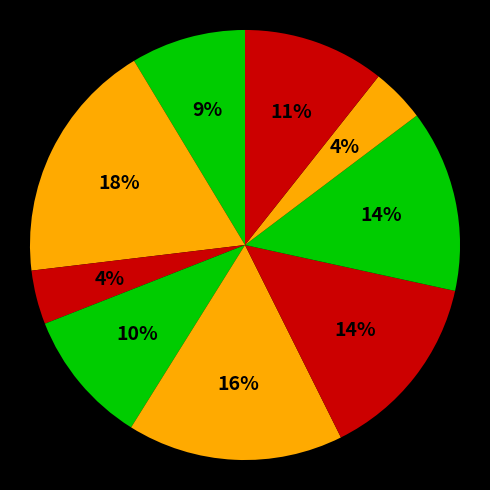

Is there a majority slice in this chart?

No